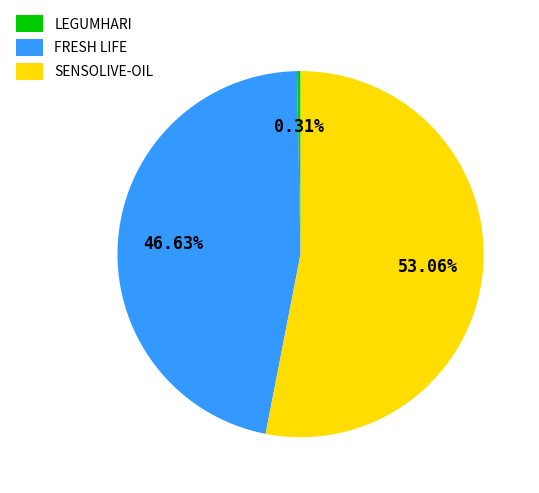

Does SENSOLIVE-OIL account for over 50% of the chart?

Yes